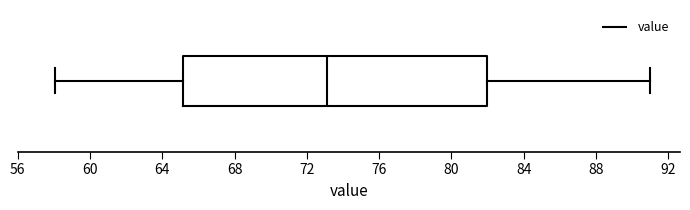

Read this box plot against the x-axis: the position of the median line, the range covered by the box, and the ends of both whiskers. The values are not printed on the chart, so give them approximately, as read against the axis.

median 73, box 65 to 82, whiskers 58 to 91